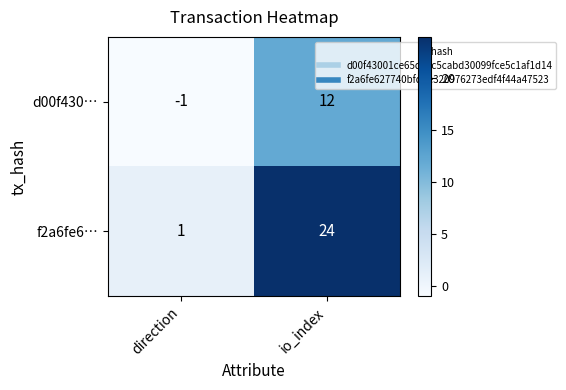

Which series has the widest spread of values?

f2a6fe6…